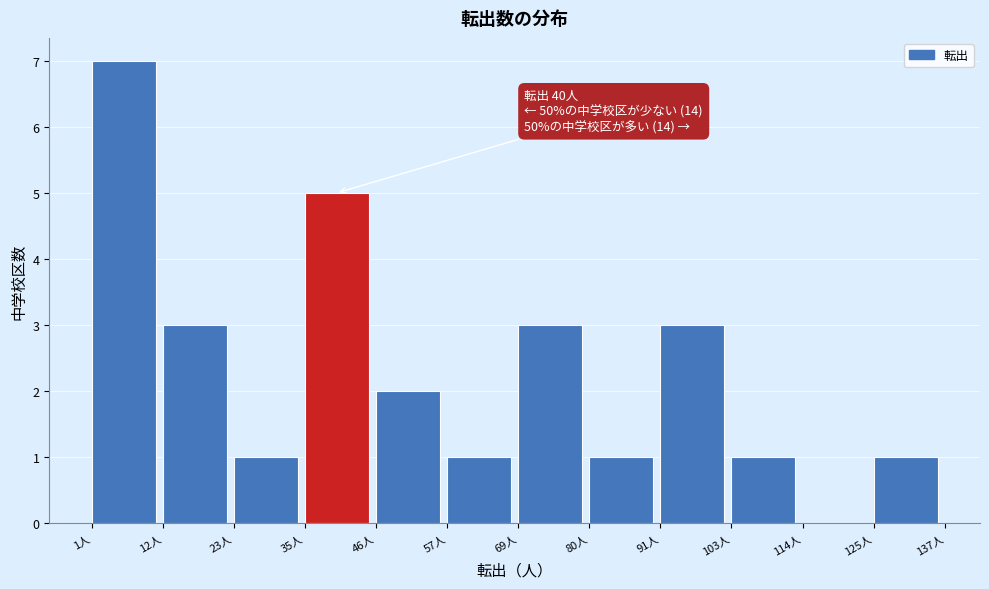

Over which range of the x-axis is the bar tallest?

2 to 12